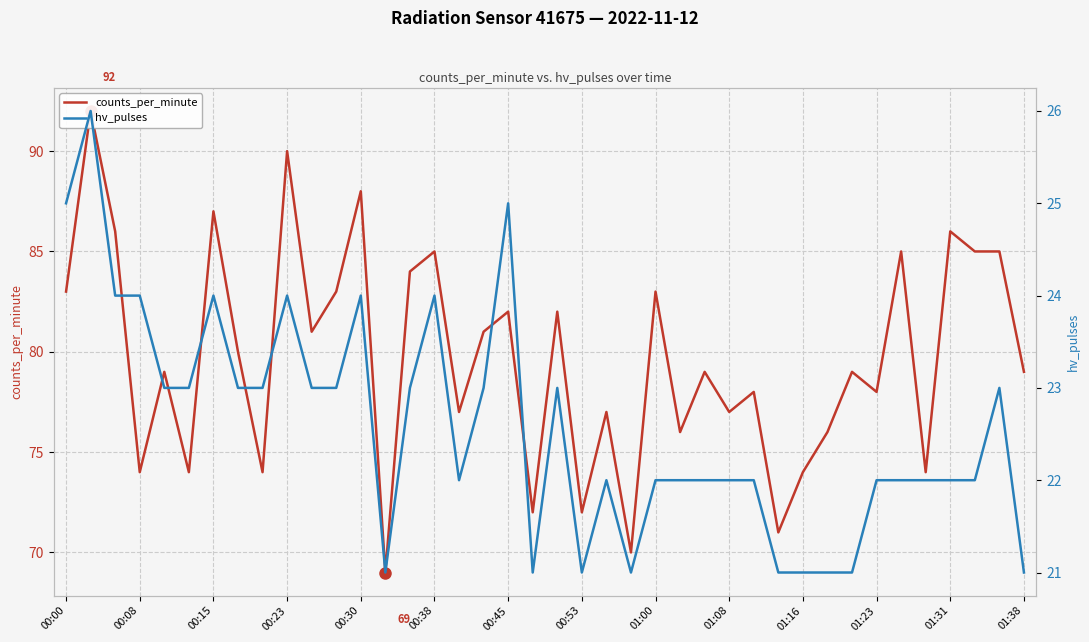

Rank the series by their maximum value, from highest to lowest.

counts_per_minute, hv_pulses